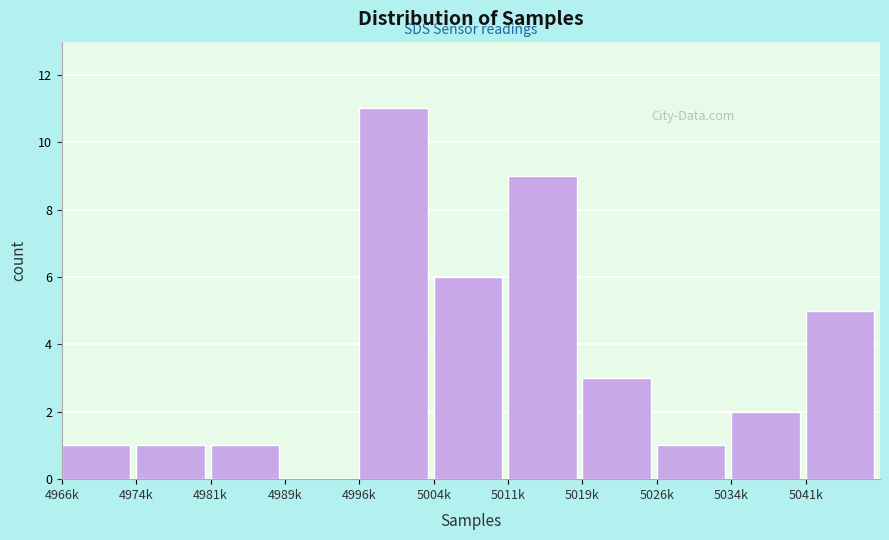

Reading left to right, extract all data points from this chart.

4966k=1	4974k=1	4981k=1	4989k=0	4996k=11	5004k=6	5011k=9	5019k=3	5026k=1	5034k=2	5041k=5